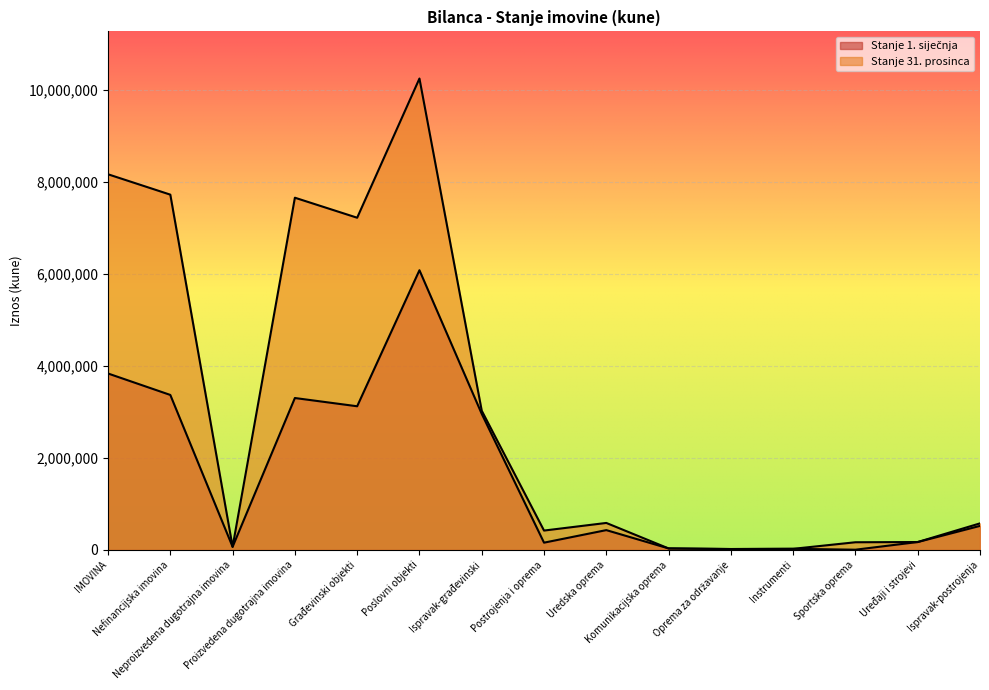

What is the total value across all series at Postrojenja i oprema?

577332